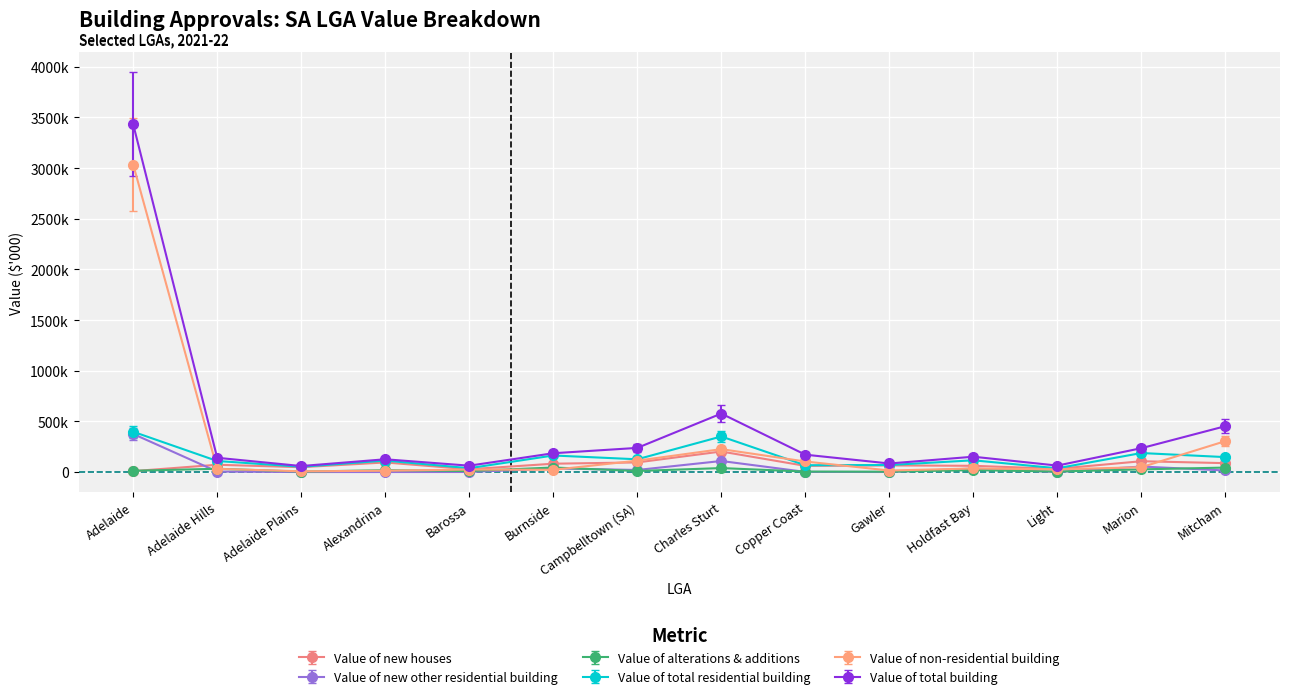

What are all the series names shown in the legend?

Value of new houses, Value of new other residential building, Value of alterations & additions, Value of total residential building, Value of non-residential building, Value of total building